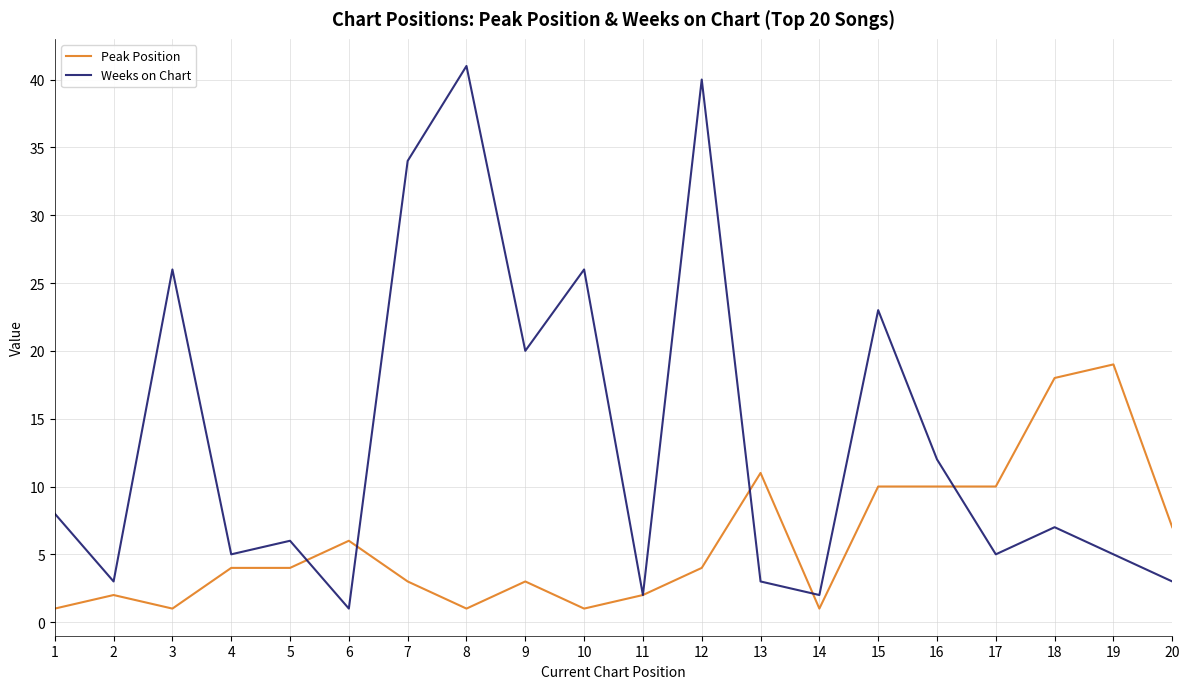

The value of Peak Position at 15 is 10. True or false?

True